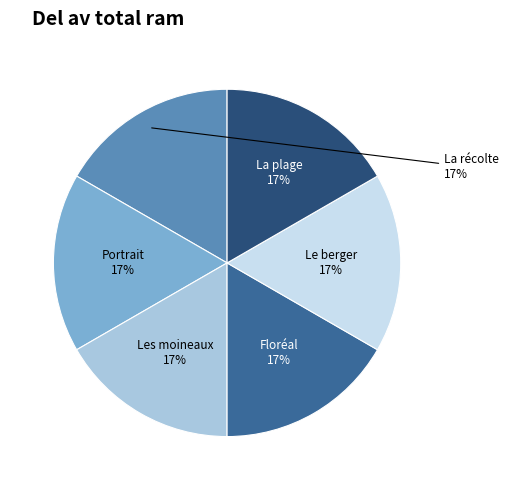

Does any single category account for the majority?

No